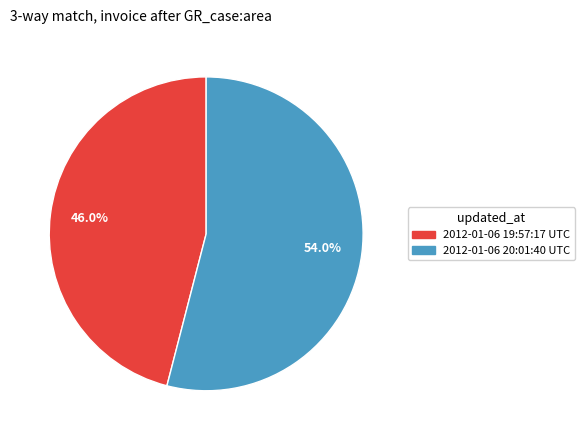

True or false: 2012-01-06 20:01:40 UTC accounts for 54% of the total.

True